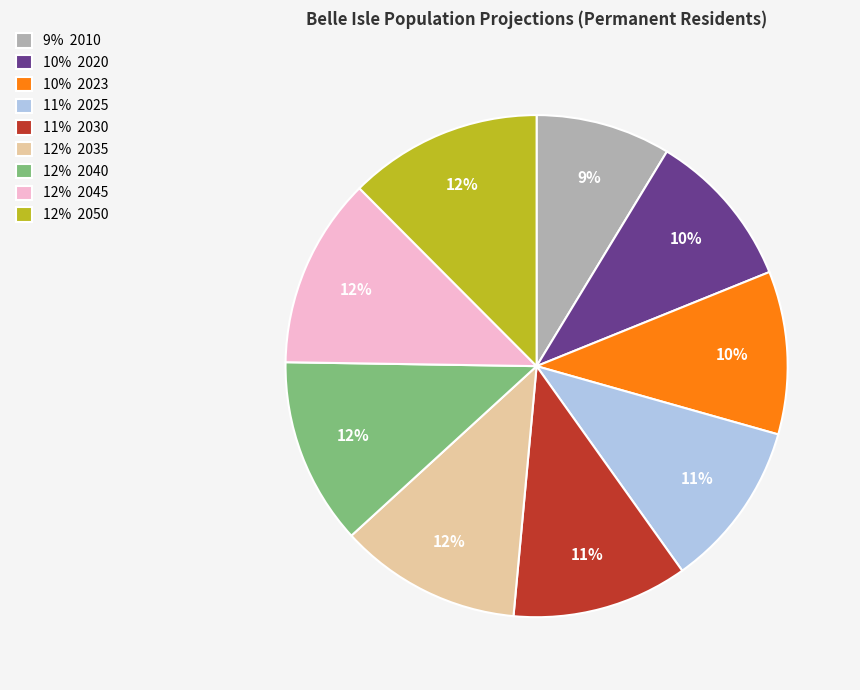

Is the sum of 11% 2025 and 12% 2040 greater than half?

No